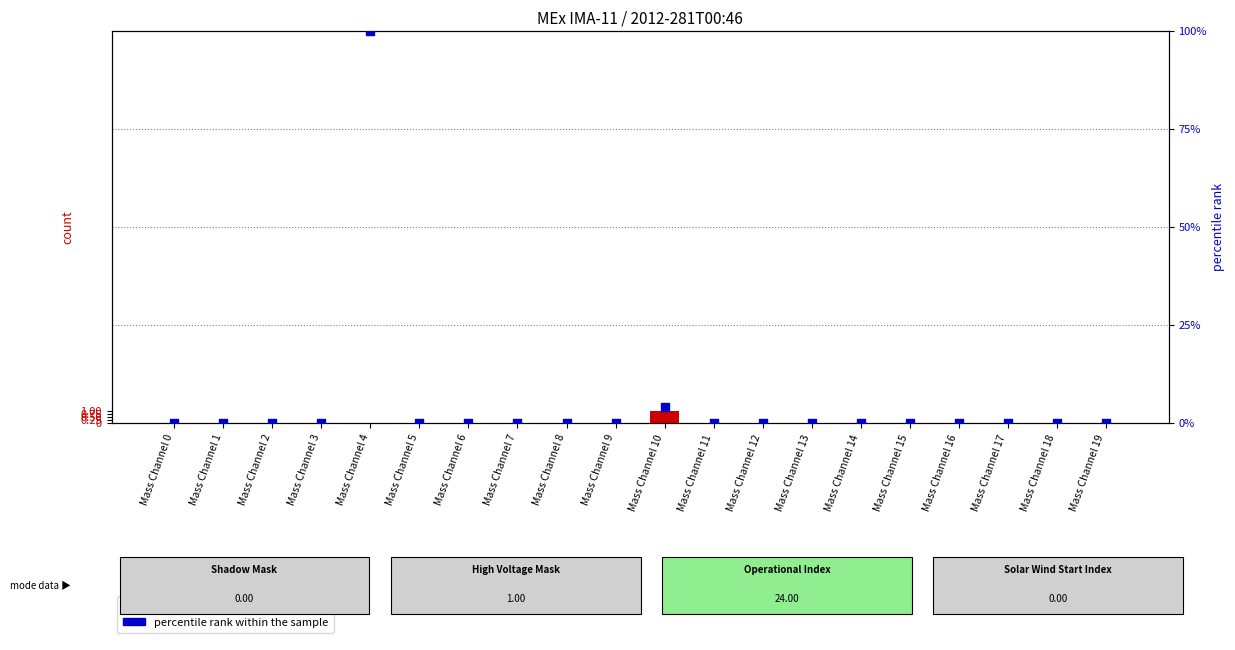

Which series contains the lowest Y value?

count